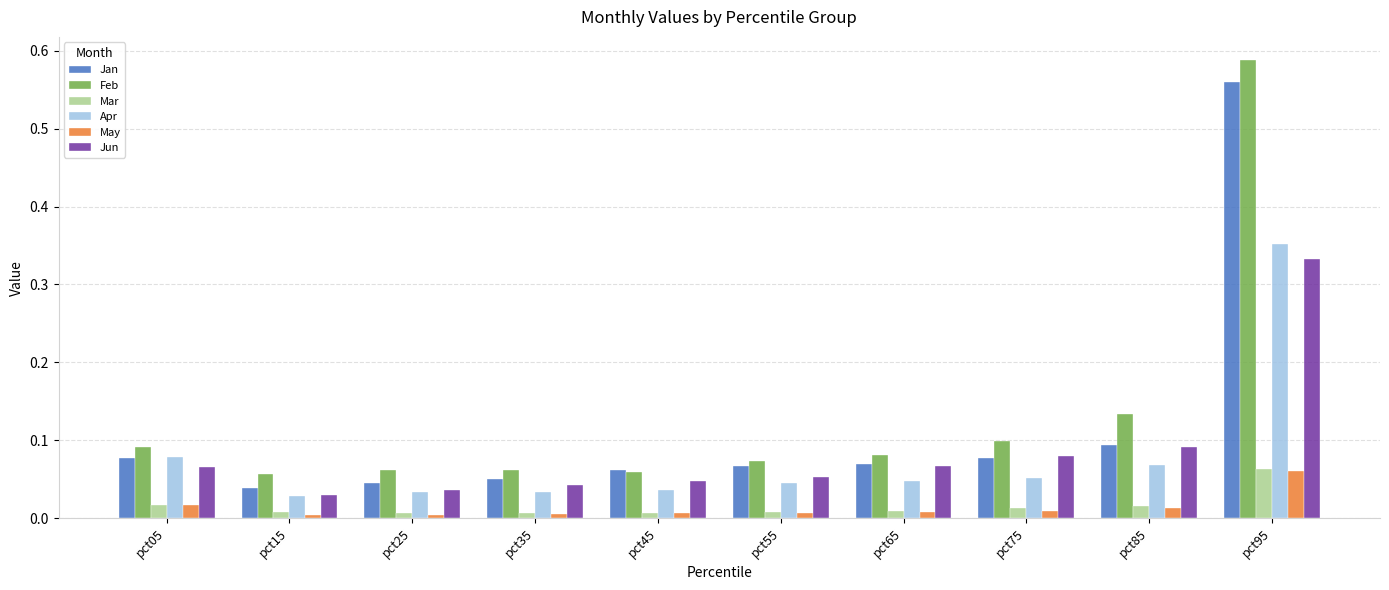

Does the chart contain stacked bars?

No